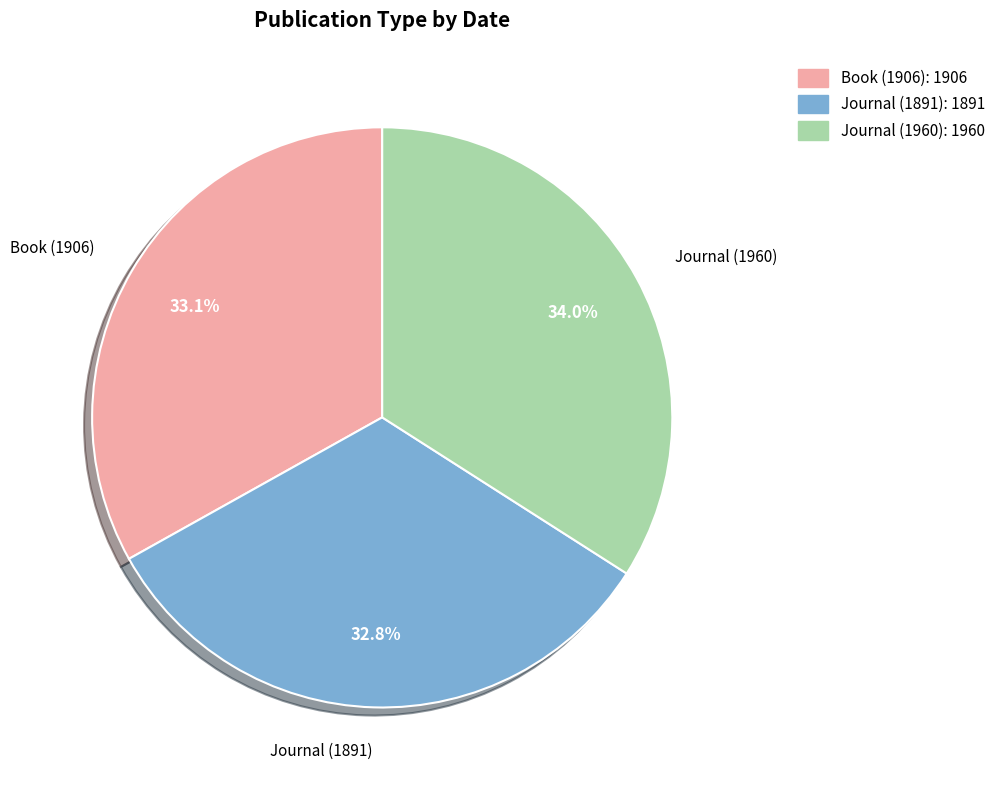

To the nearest percent, what percentage of the pie is Journal (1960)?

34%